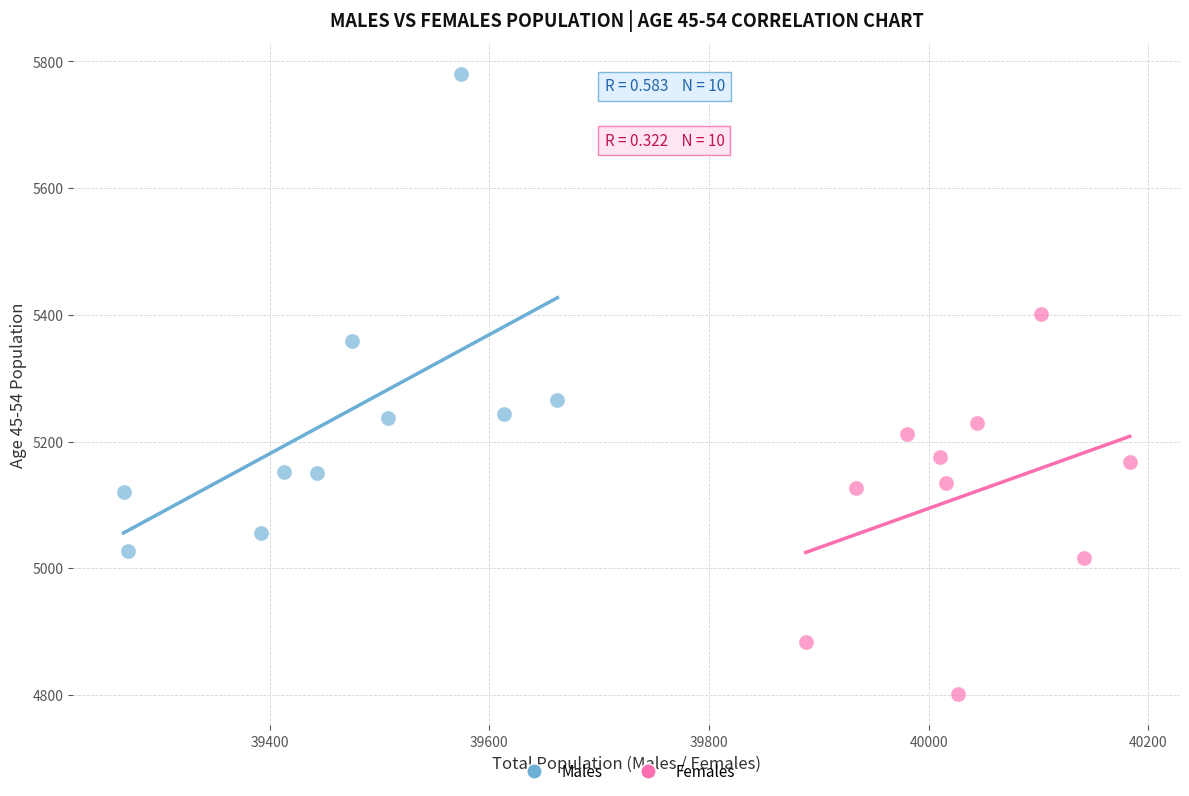

Which series reaches the minimum Y coordinate?

Females